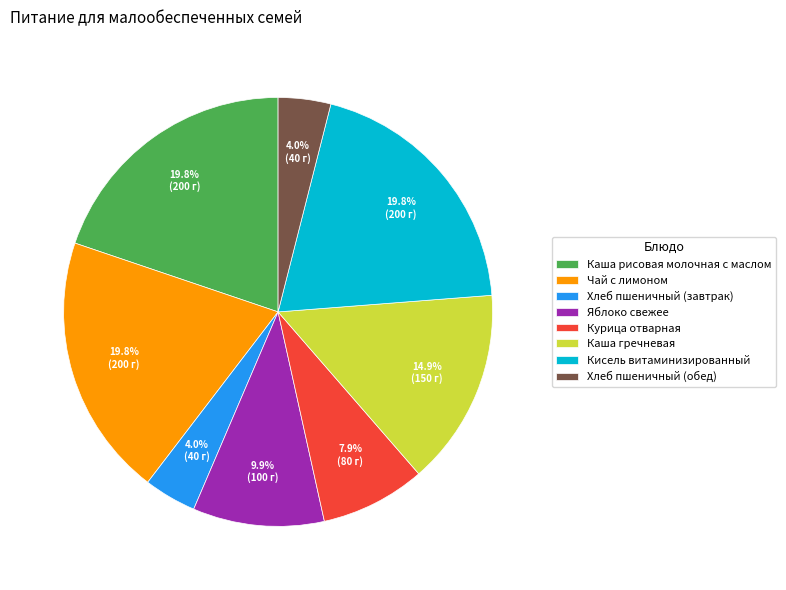

How many segments does this pie chart have?

8